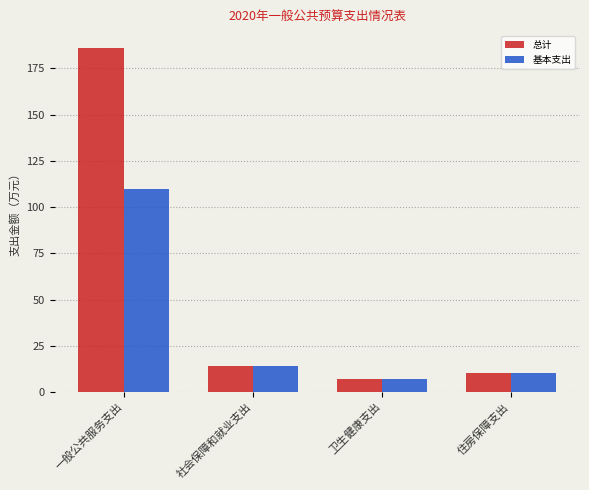

What are all the series names shown in the legend?

总计, 基本支出